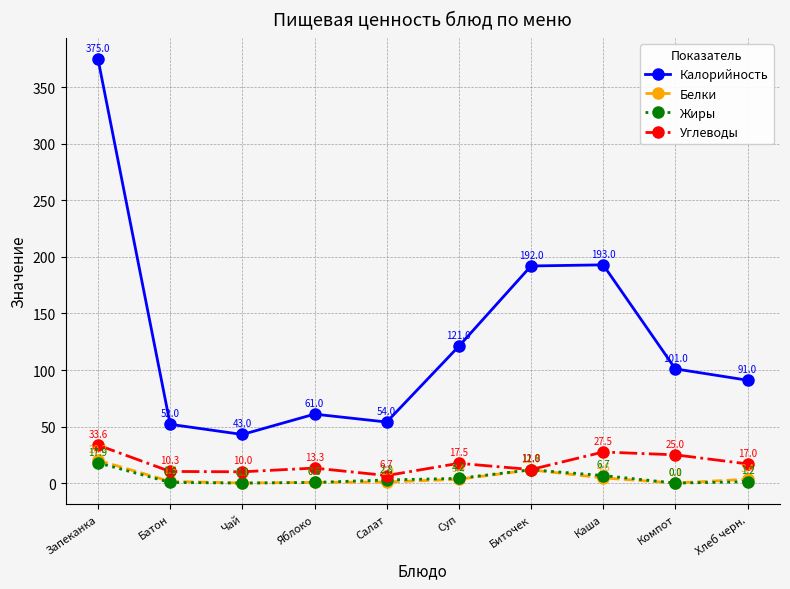

Which series has the largest total across all categories?

Калорийность